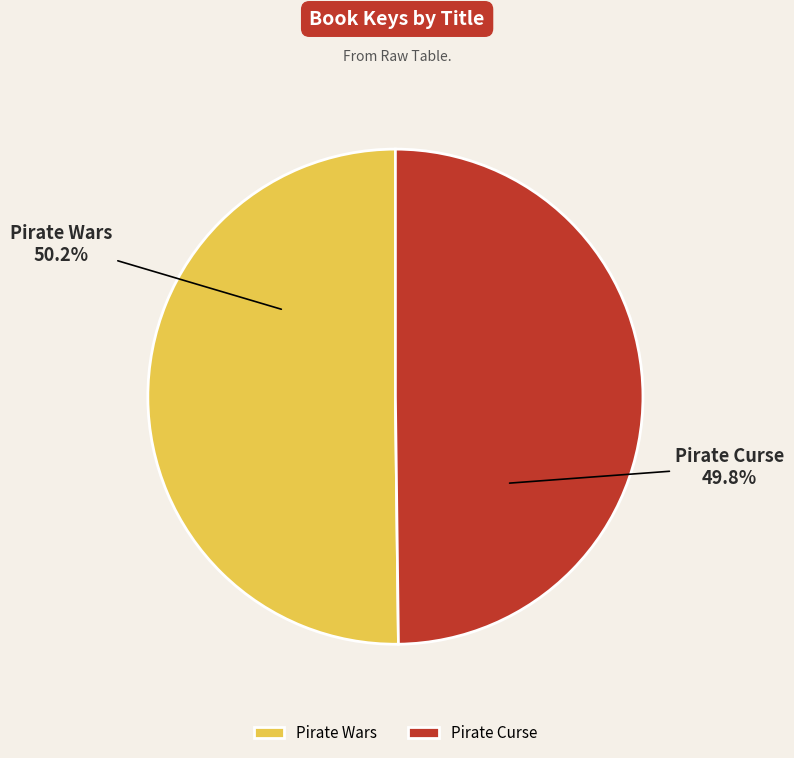

Is there any slice that represents more than half of the pie?

Yes